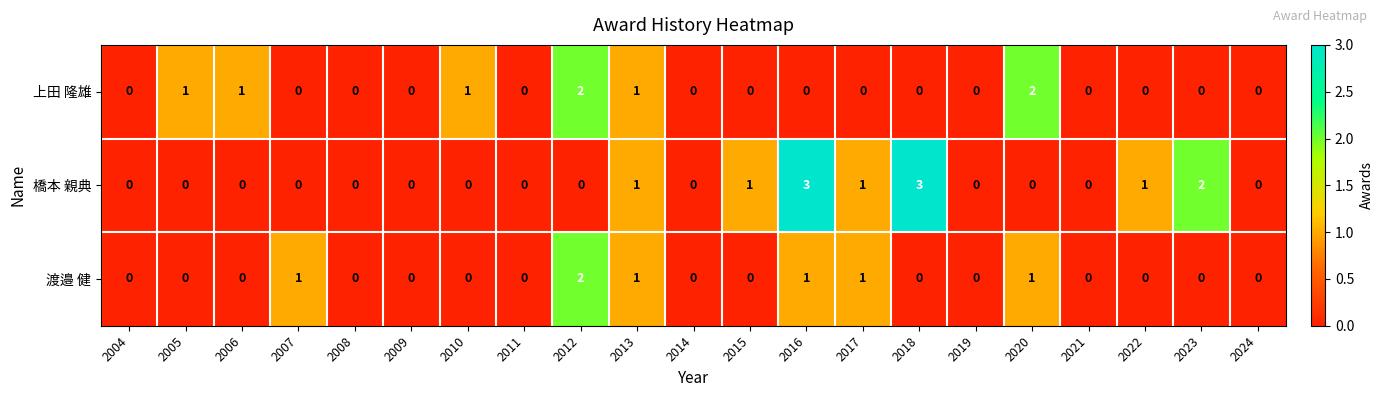

List the series in order of their overall mean, lowest first.

渡邉 健, 上田 隆雄, 橋本 親典